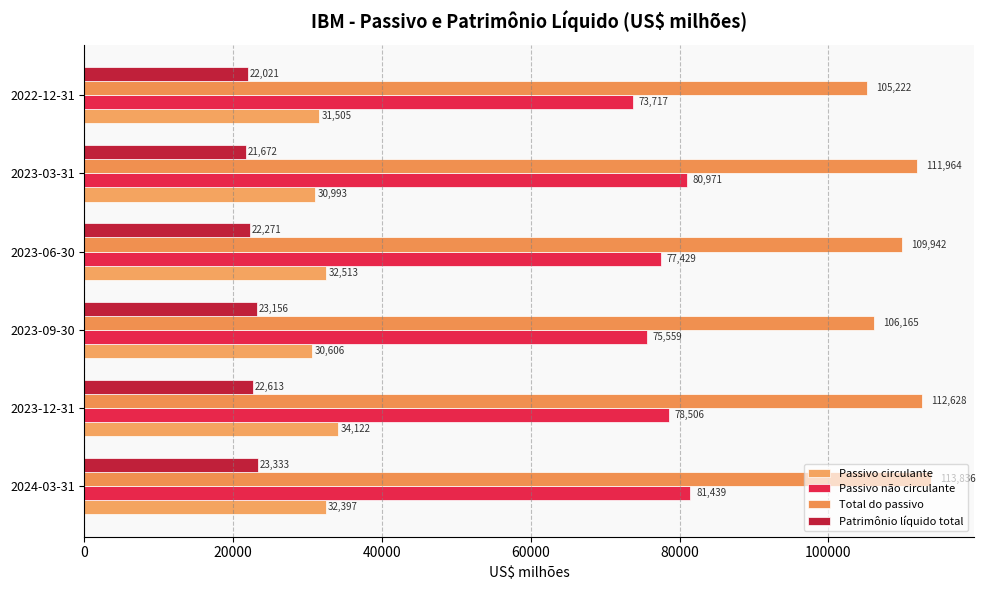

Rank the categories by Total do passivo value from highest to lowest.

2024-03-31, 2023-12-31, 2023-03-31, 2023-06-30, 2023-09-30, 2022-12-31